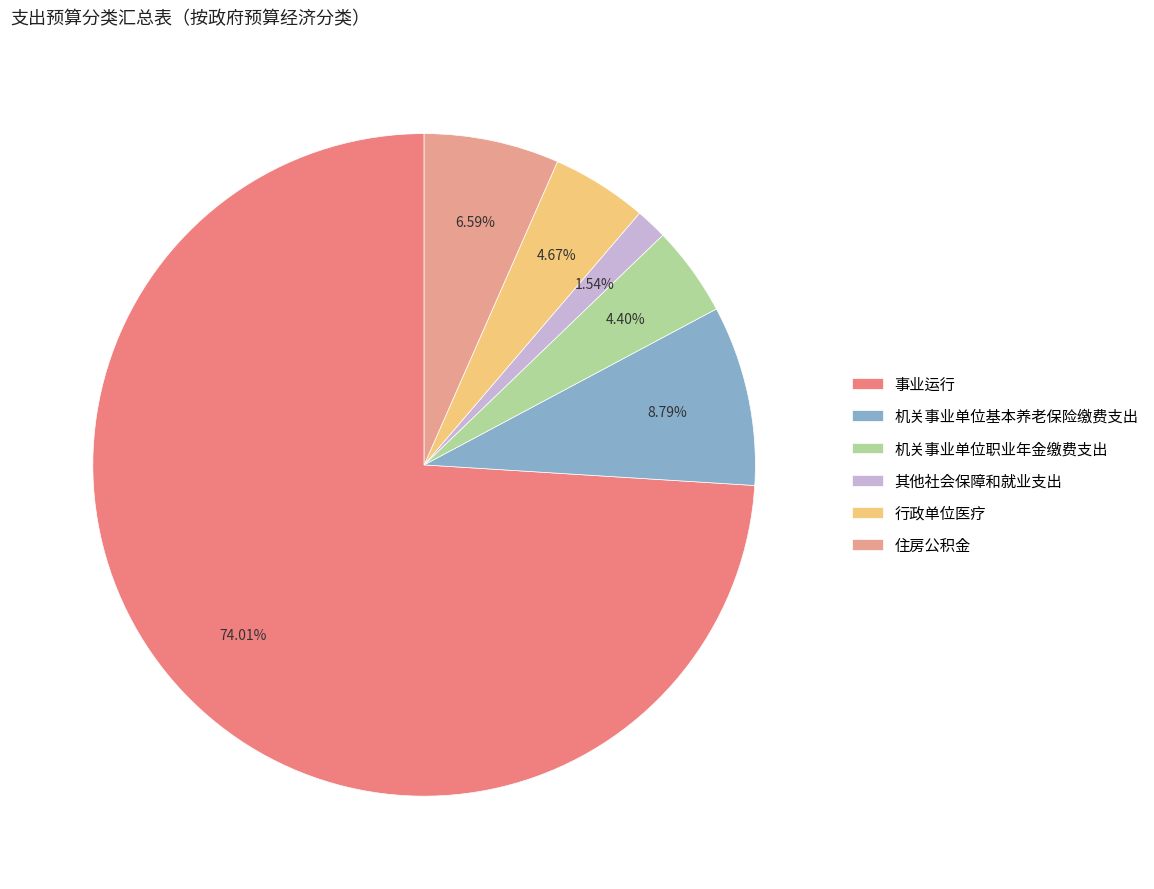

Count the number of slices in the pie.

6